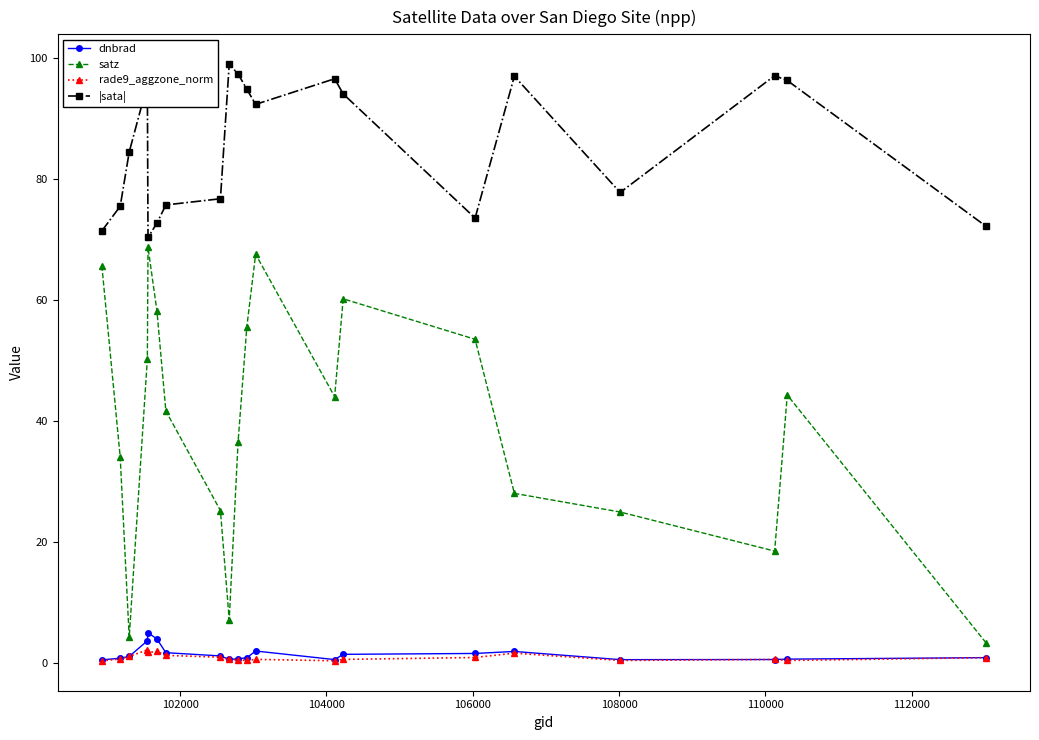

How many data points in satz are above 44?

10